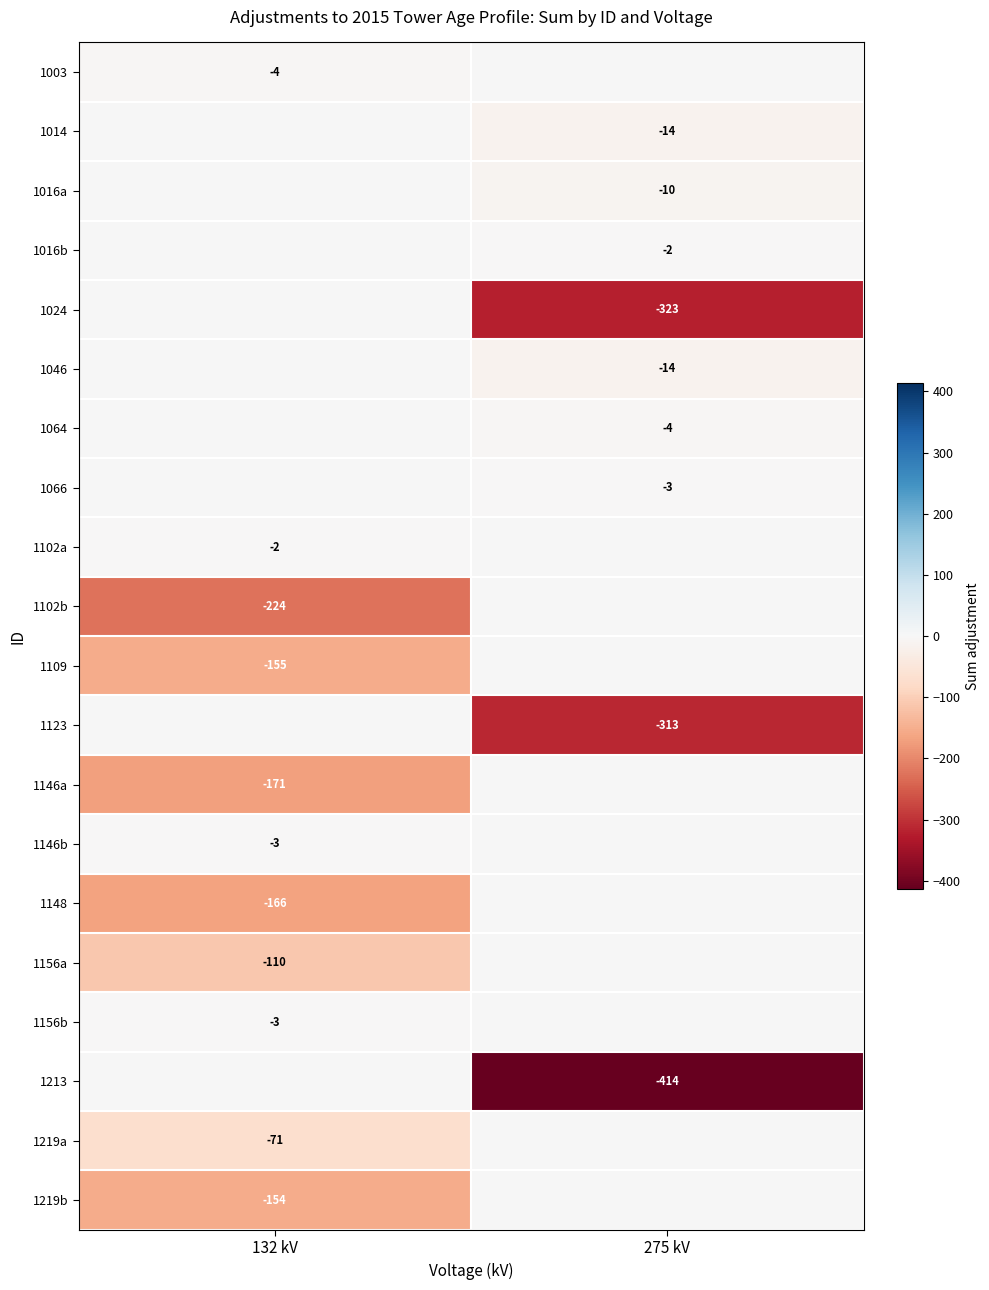

Which has a higher value, 275 kV or 132 kV?

275 kV